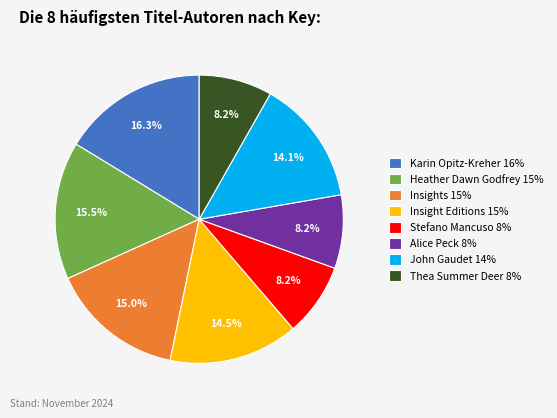

What percentage is NOT represented by Insight Editions 15%?

85.5%